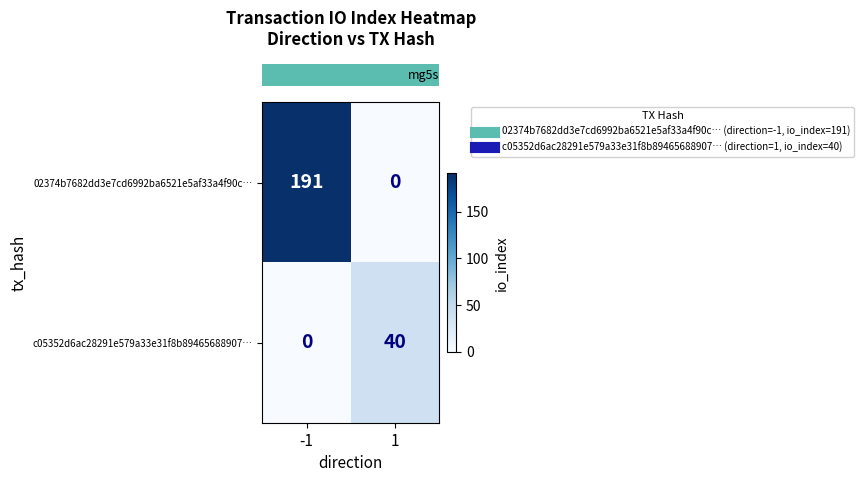

Count the number of categories in the chart.

2